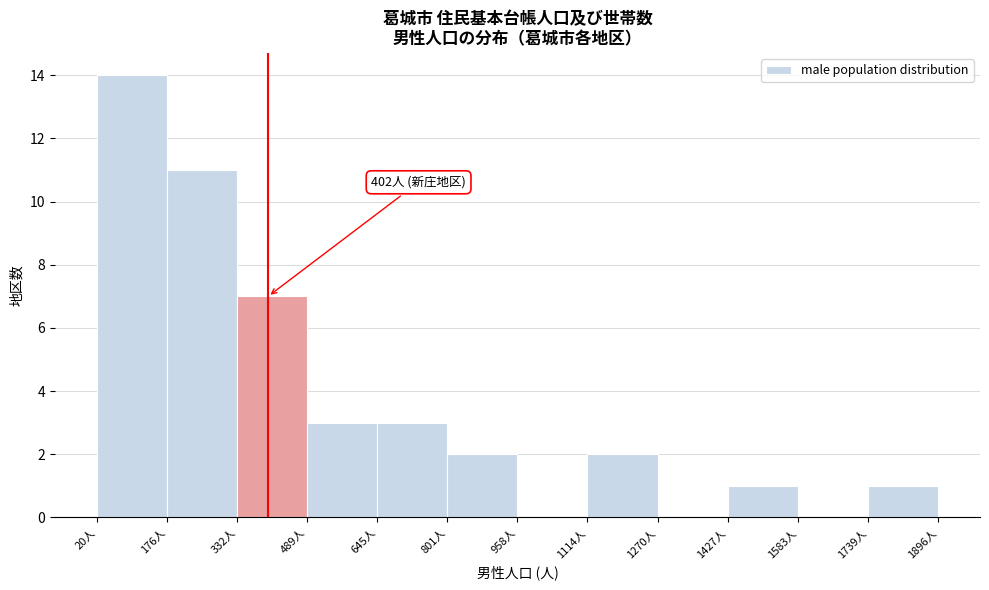

Over which range of the x-axis is the bar tallest?

20 to 180